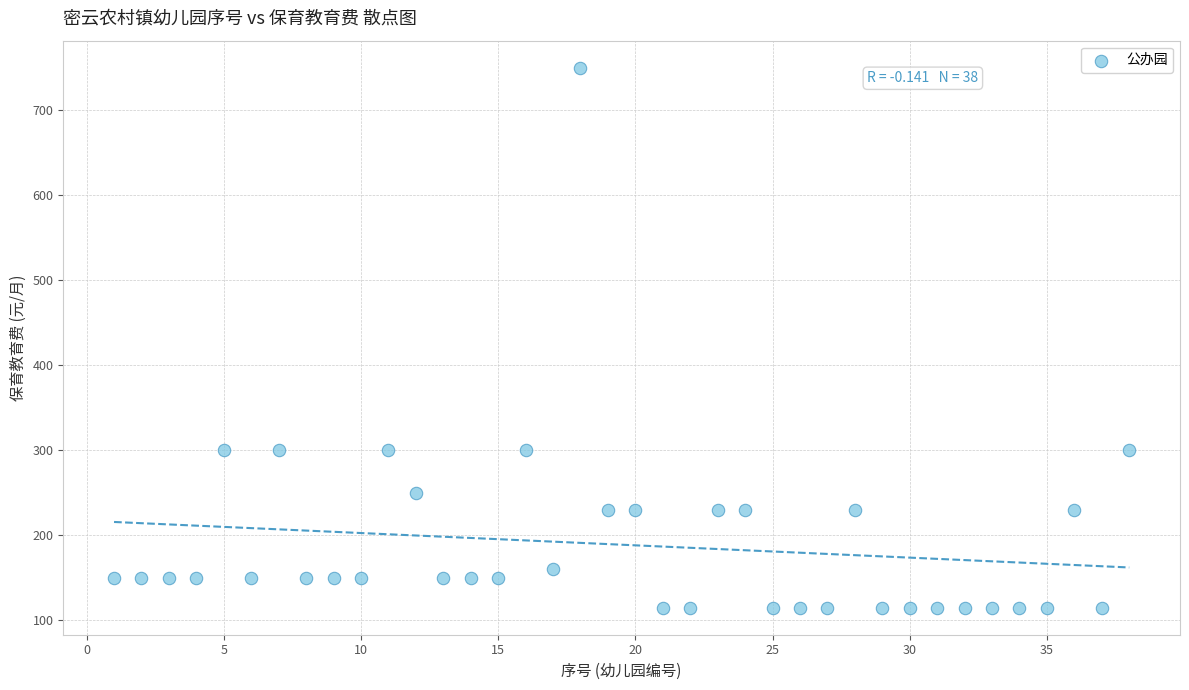

What is the range of X values (max minus min)?

37